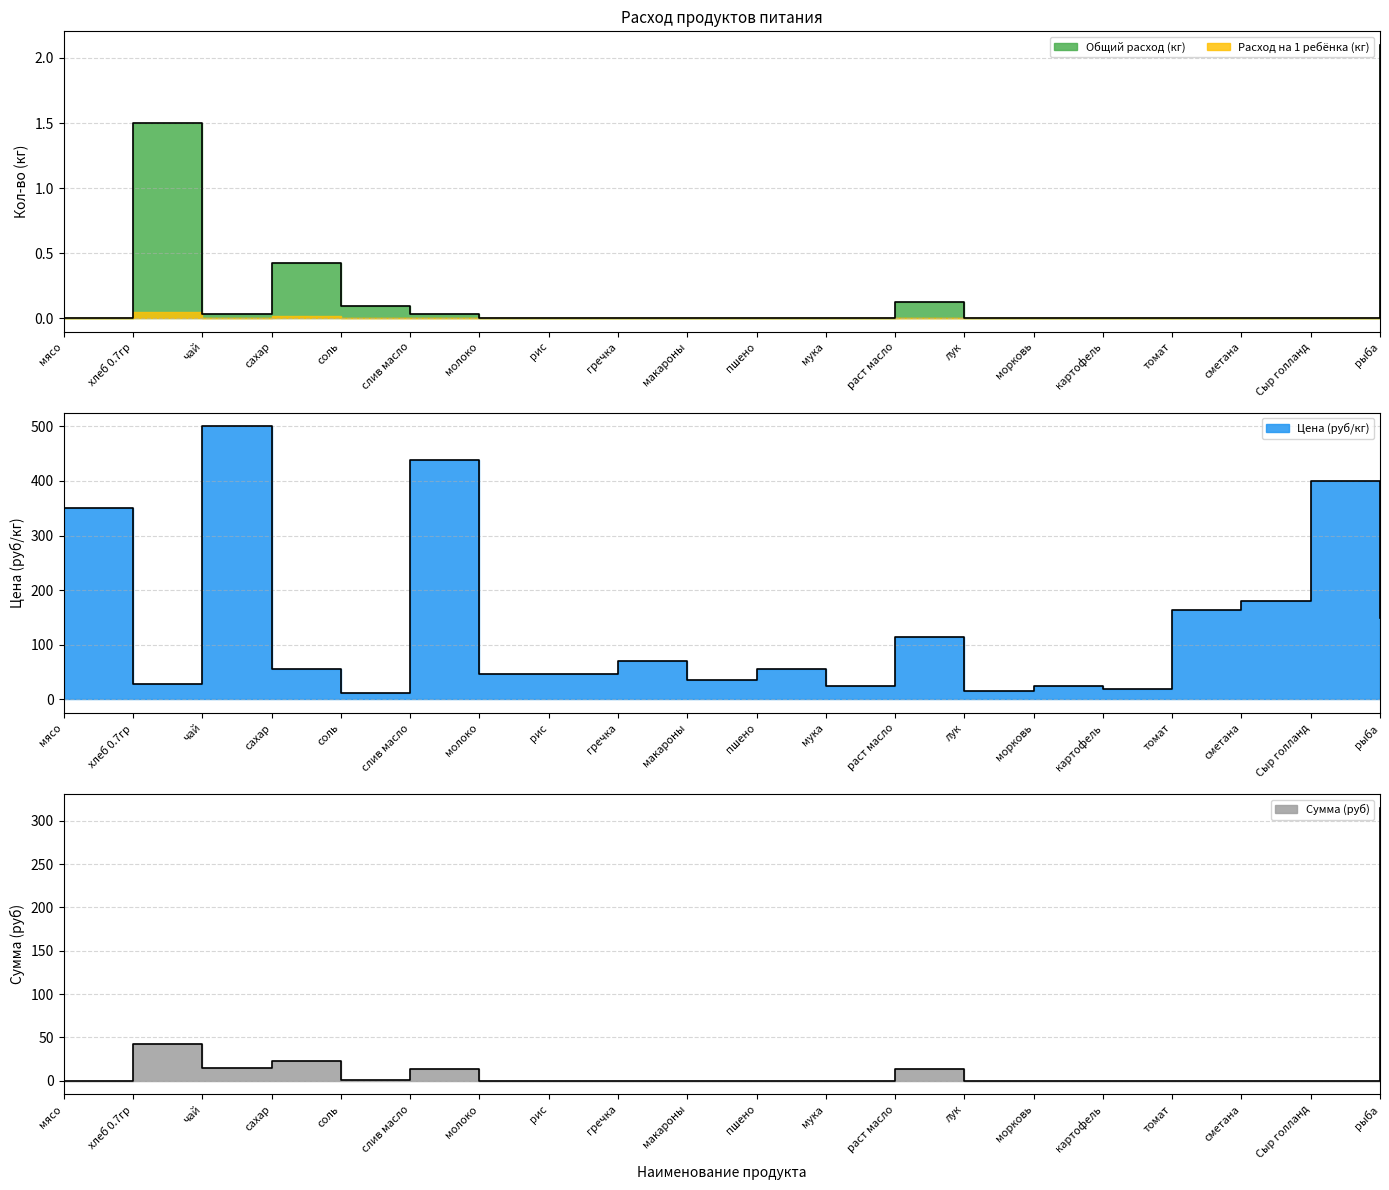

In Сумма (руб), how many points are lower than both neighbors (excluding endpoints)?

2